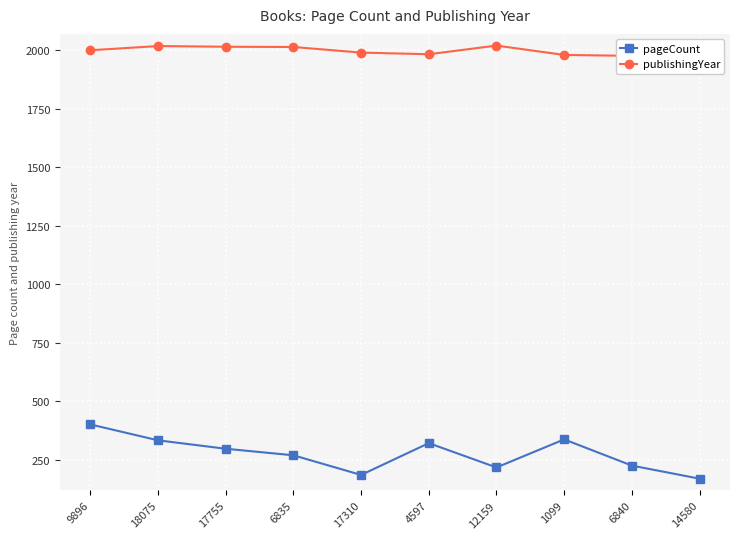

List the series in order of their peak value, highest first.

publishingYear, pageCount